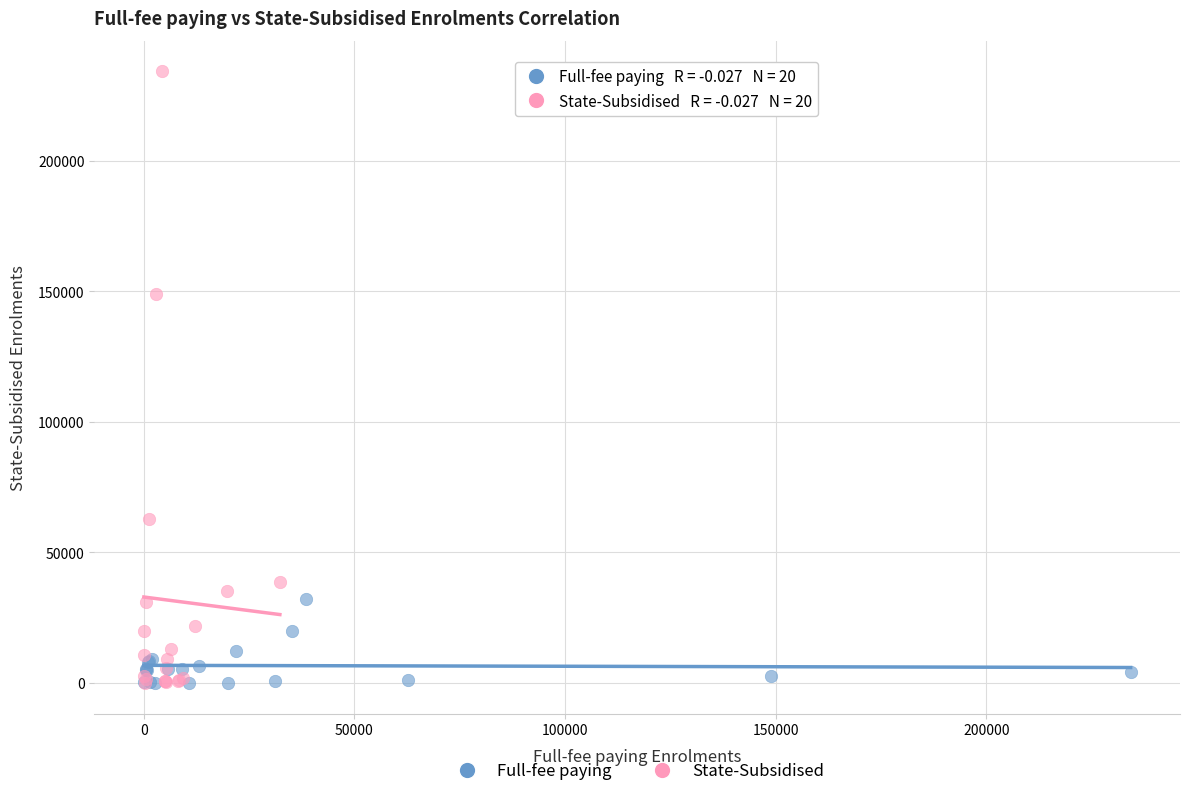

Which series contains the highest Y value?

State-Subsidised